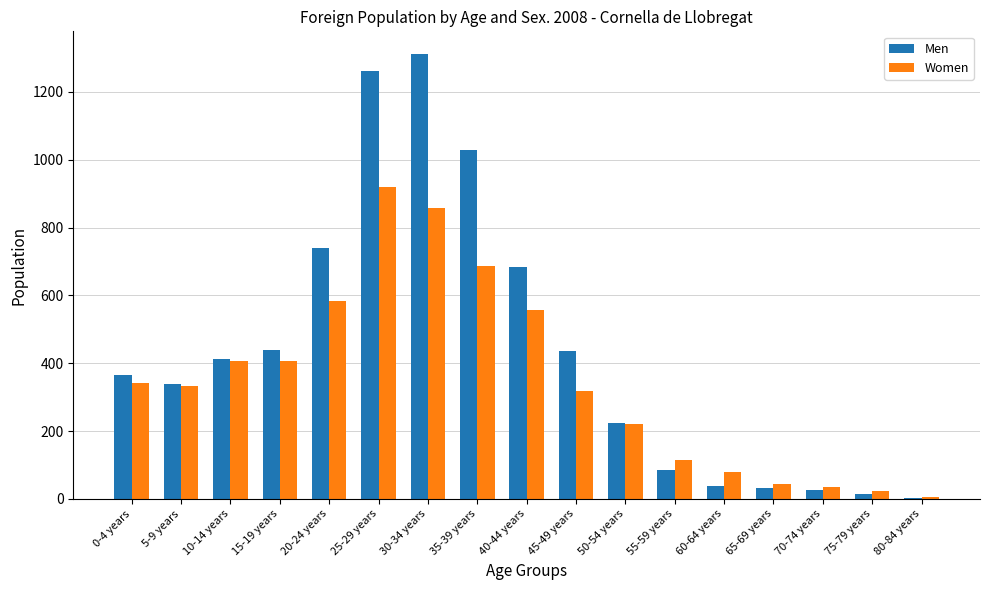

The value of Men at 65-69 years is 33. True or false?

True